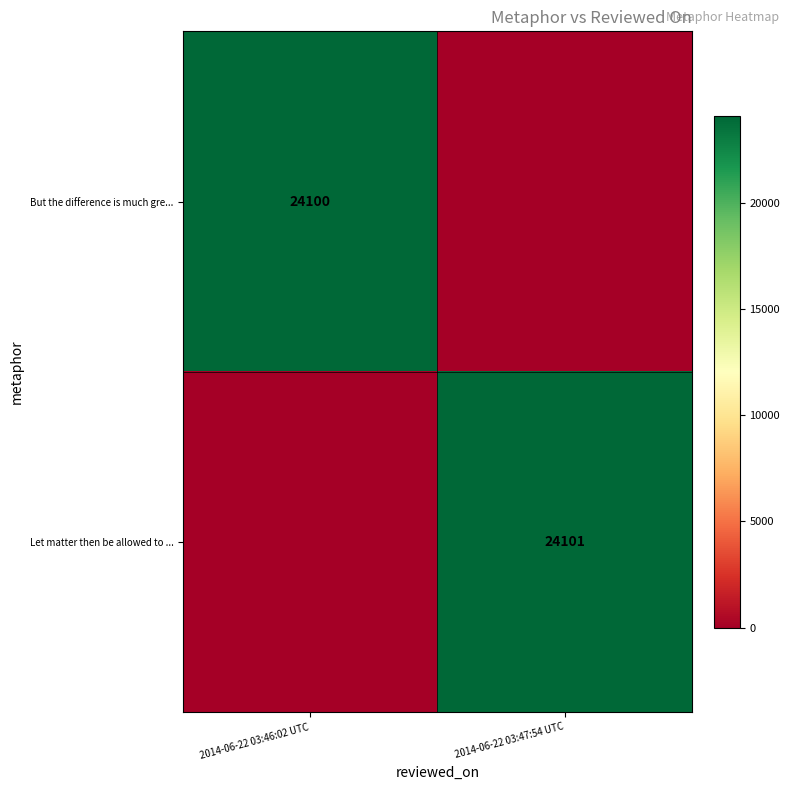

Is it true that Let matter then be allowed to ... equals 7552 at 2014-06-22 03:47:54 UTC?

False